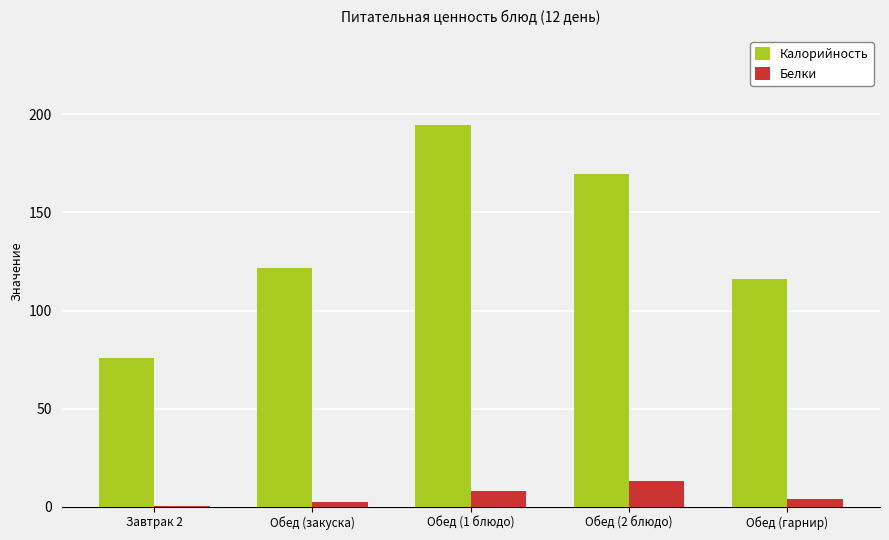

Is it true that Калорийность equals 74.4 at Обед (1 блюдо)?

False